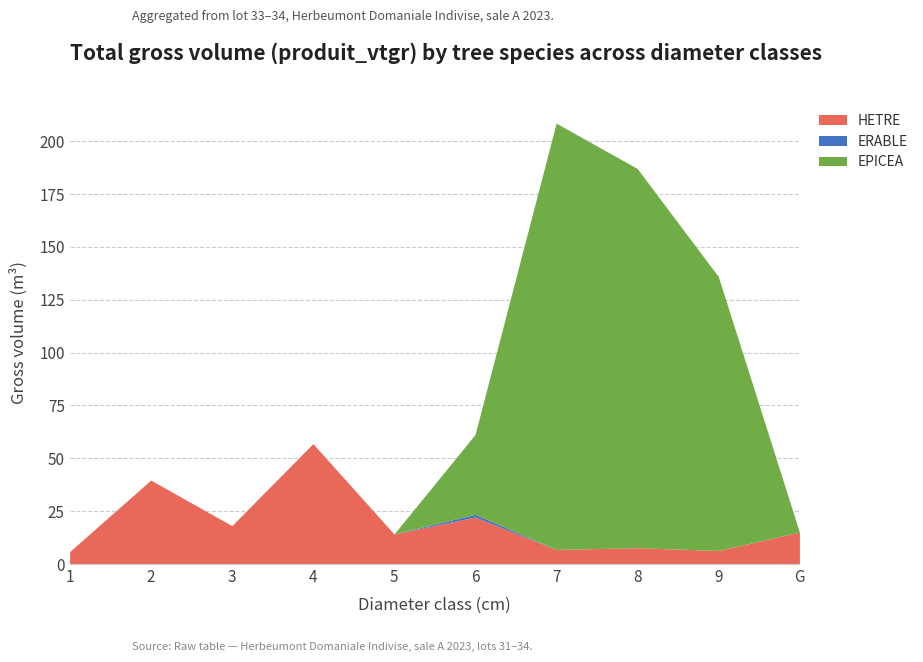

What is the label of the 2nd point from the left?

2